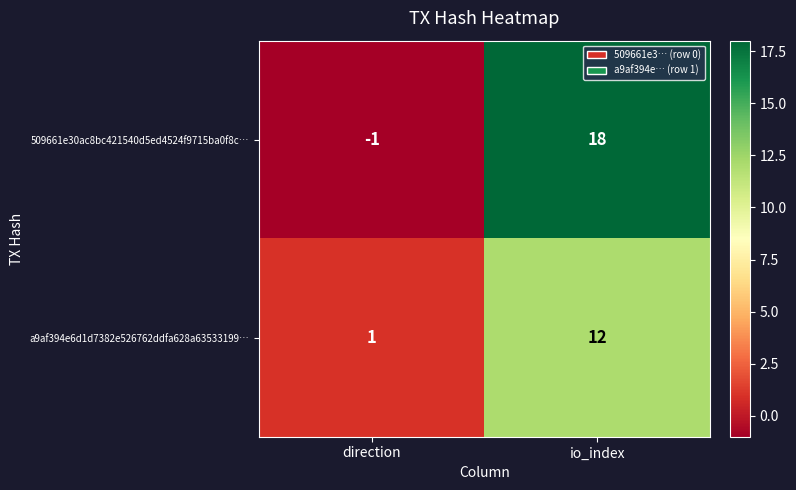

Rank the series at direction from lowest to highest value.

509661e30ac8bc421540d5ed4524f9715ba0f8c…, a9af394e6d1d7382e526762ddfa628a63533199…